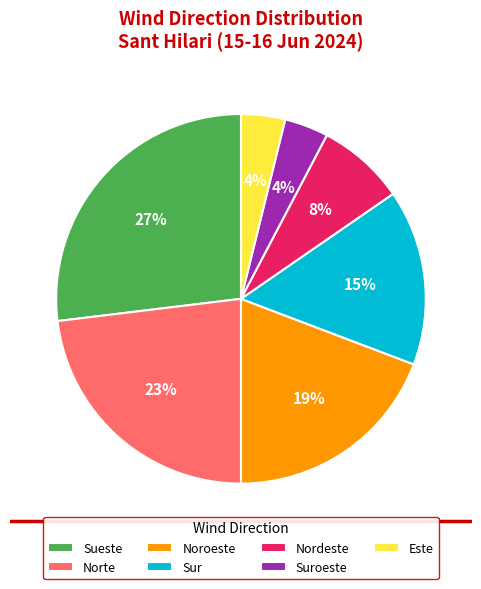

Between Sur and Nordeste, which is larger?

Sur